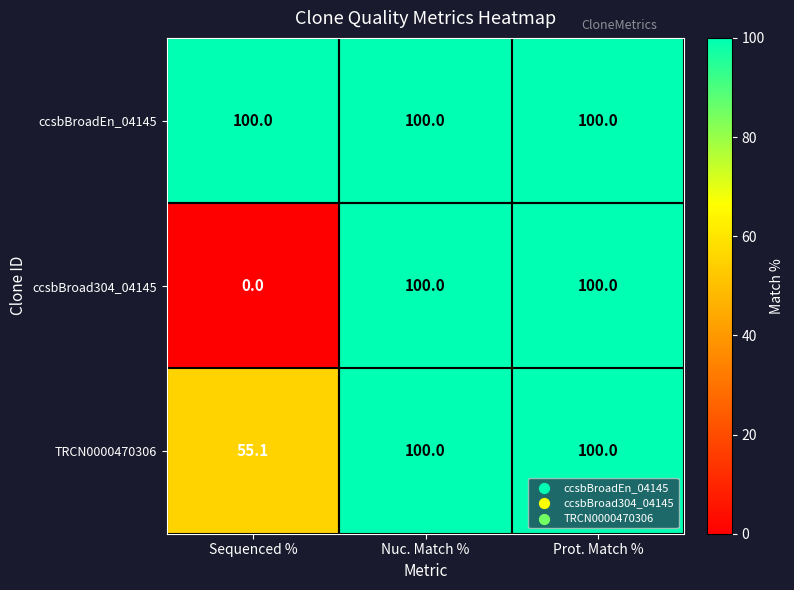

Is the value of TRCN0000470306 at Sequenced % greater than the value of ccsbBroadEn_04145 at Nuc. Match %?

No